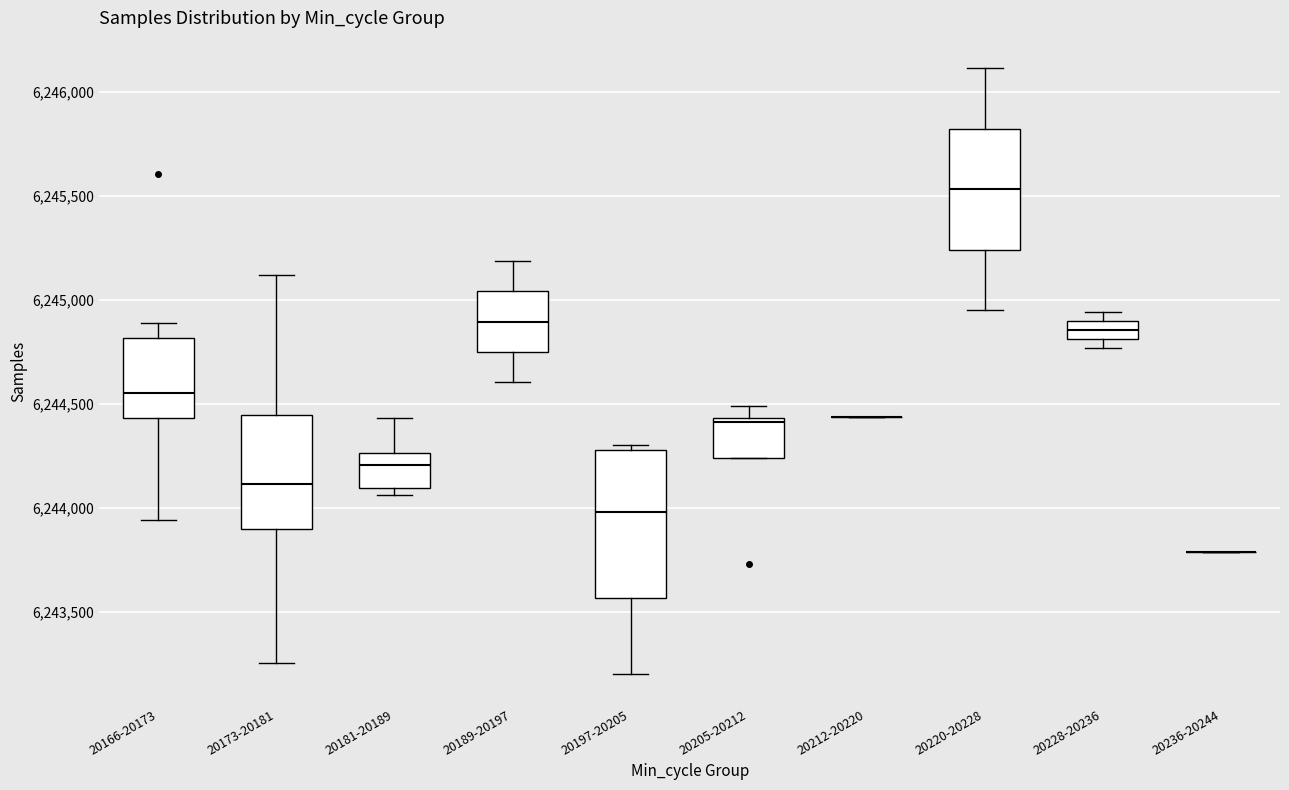

Where does the lower whisker of the box for 20189-20197 end on the y-axis? The values are not printed on the chart, so give them approximately, as read against the axis.

6244600